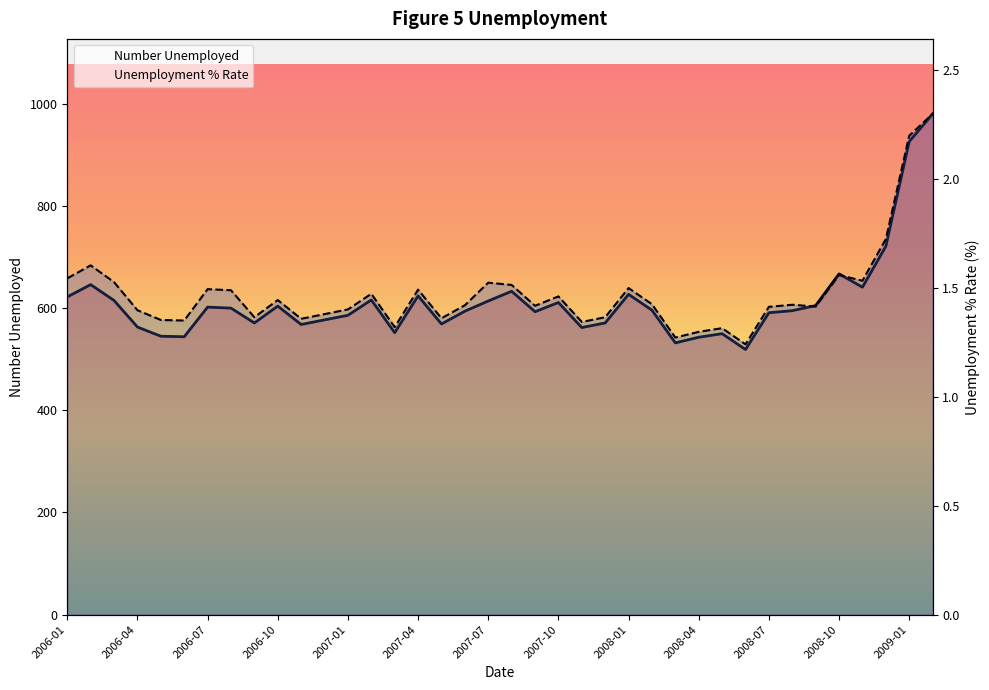

Rank the series at 13 from highest to lowest value.

Number Unemployed, Unemployment % Rate